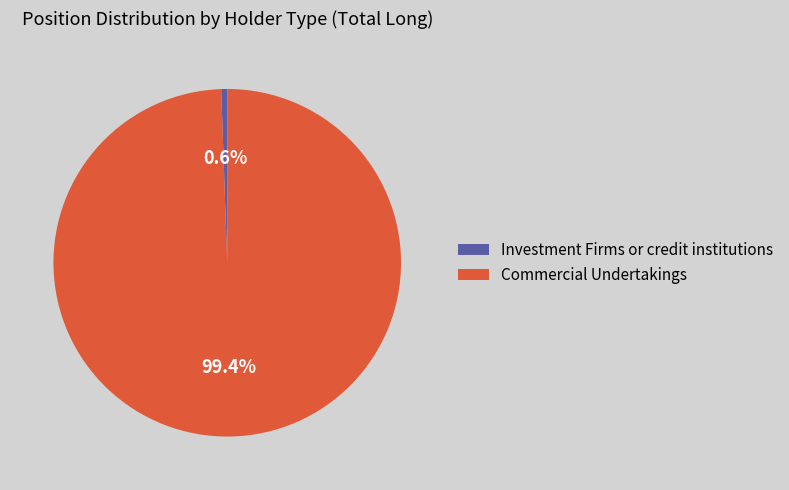

Between Commercial Undertakings and Investment Firms or credit institutions, which is larger?

Commercial Undertakings